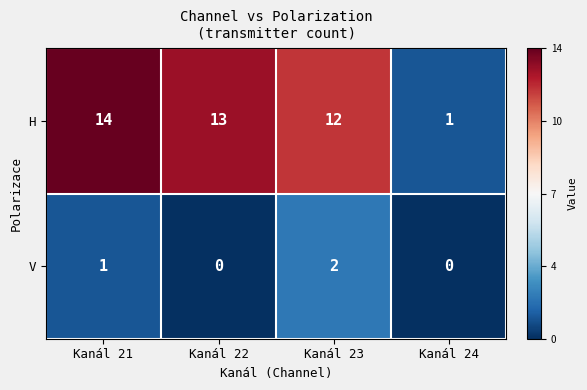

At which label is H closest to 7?

Kanál 23